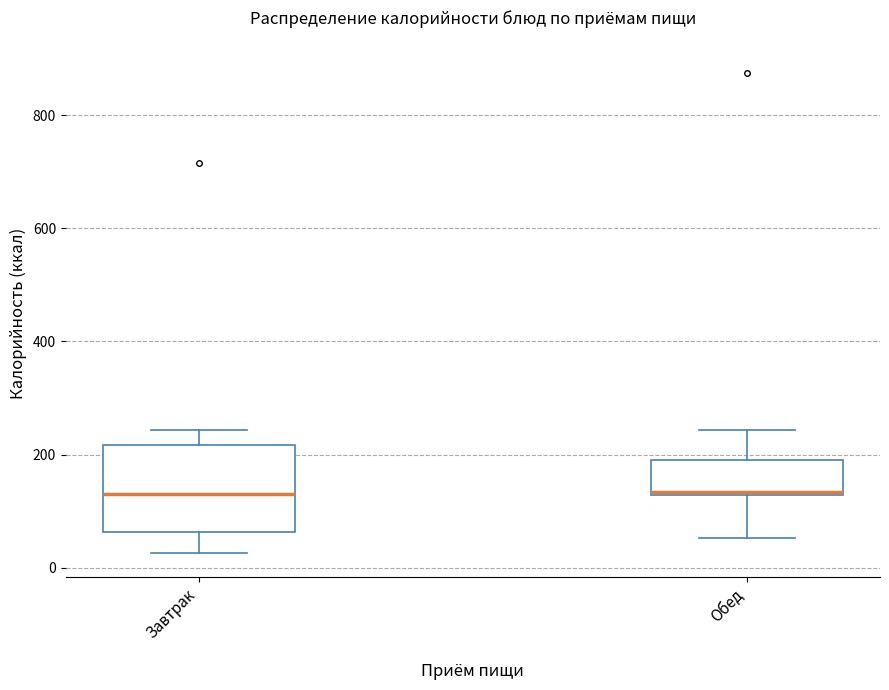

Where is the upper edge of the box for Обед on the y-axis? The values are not printed on the chart, so give them approximately, as read against the axis.

200